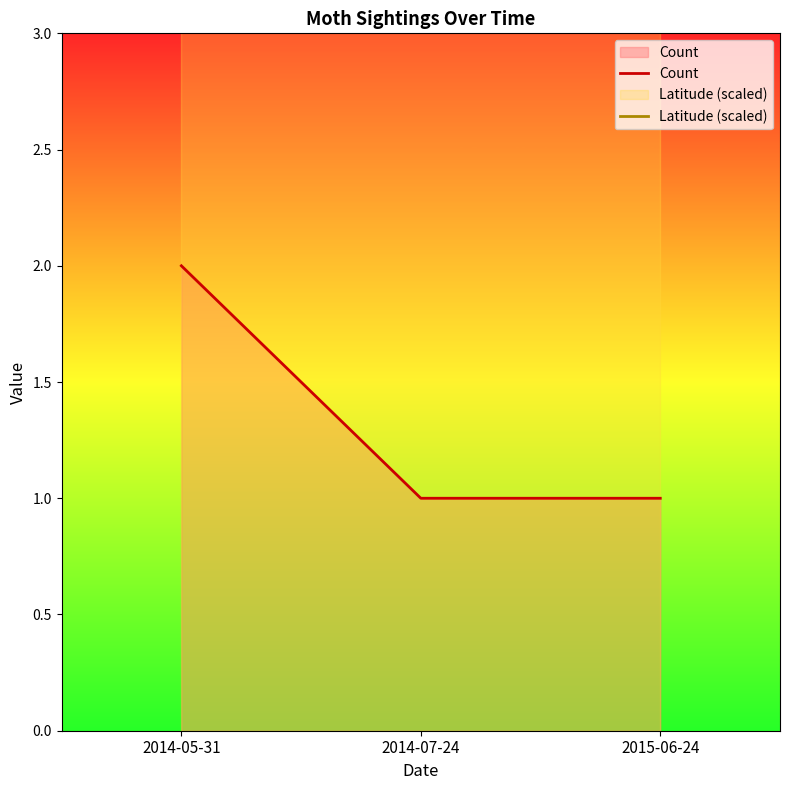

Does the chart have visible grid lines?

No